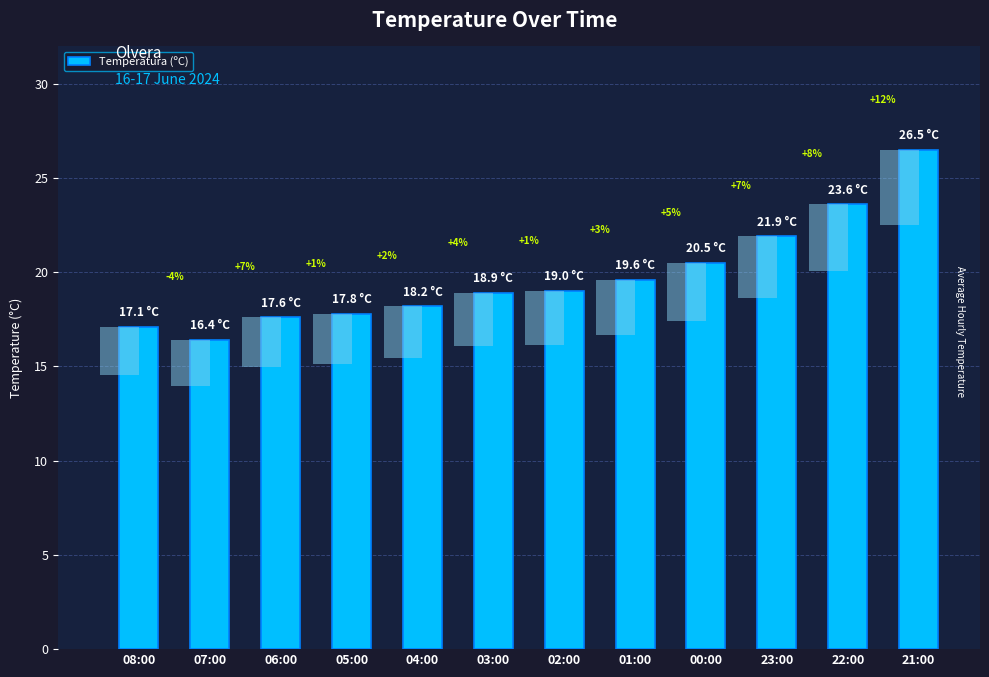

What value does the data have at 23:00?

21.9